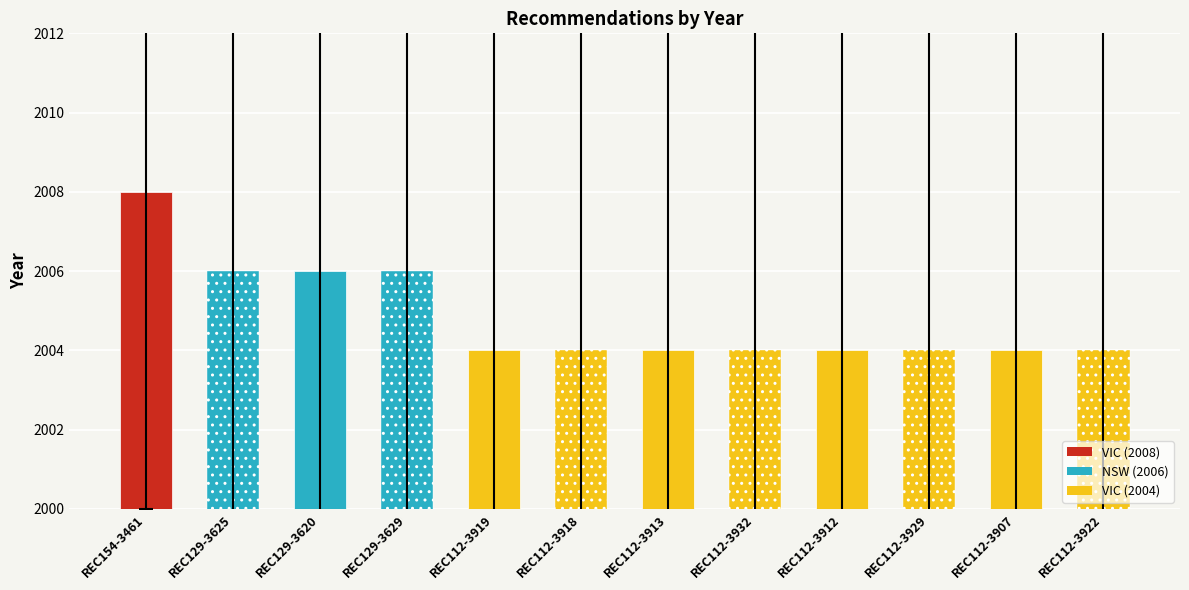

What is the label of the 6th bar from the right?

REC112-3913